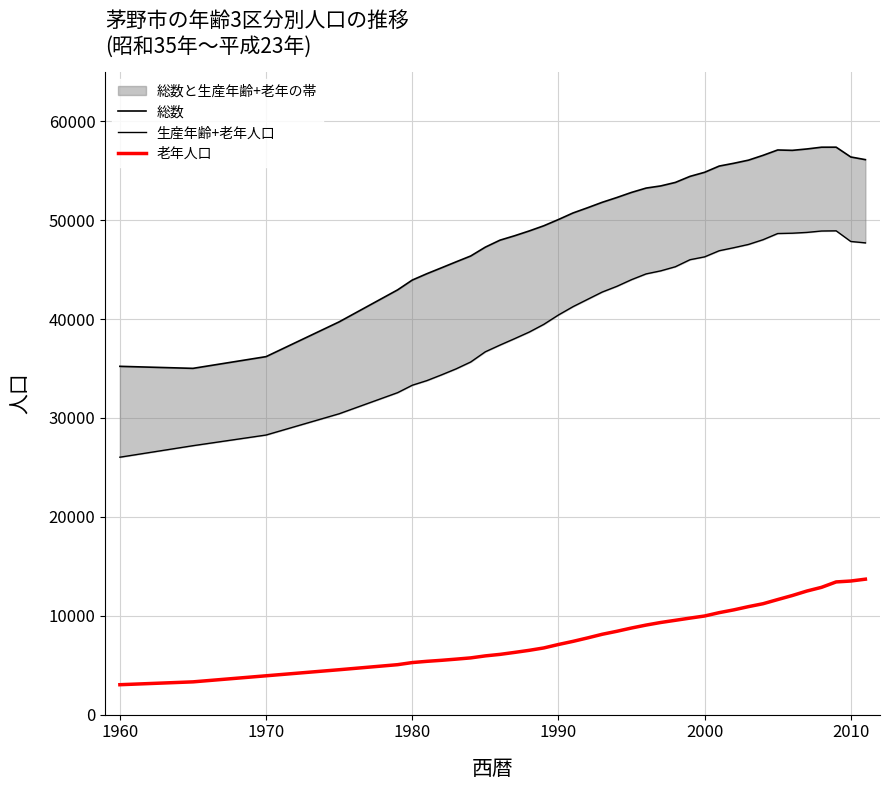

True or false: 総数 and 生産年齢+老年人口 cross at least once.

False